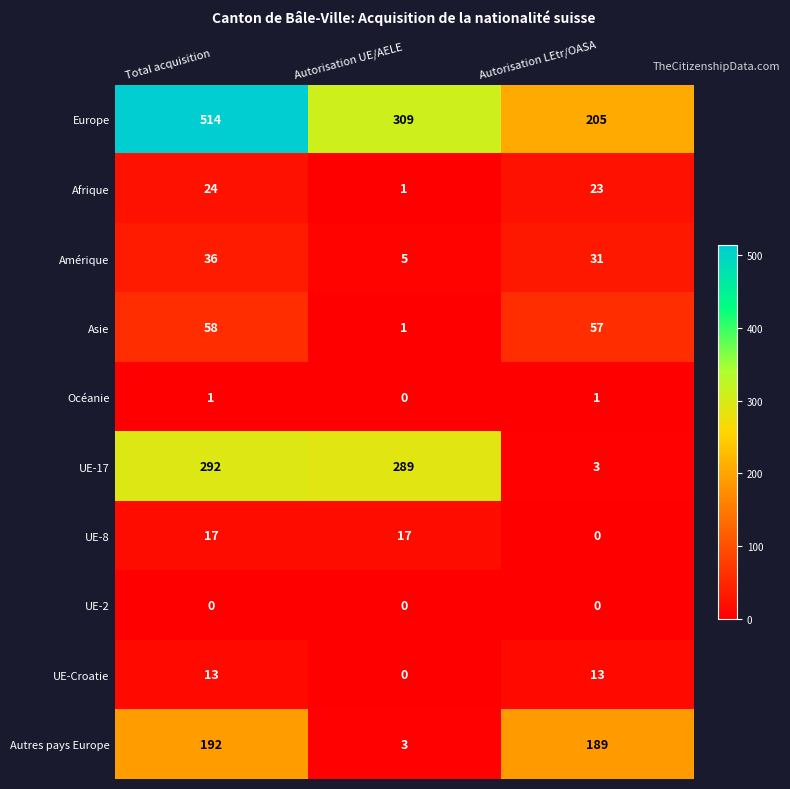

Is it true that UE-2 equals 0 at Autorisation LEtr/OASA?

True